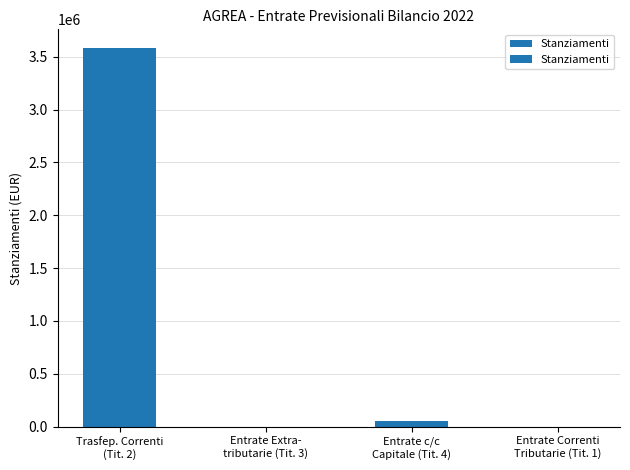

Reading right to left, what are all the values shown in this chart?

0	50000	0	3580000